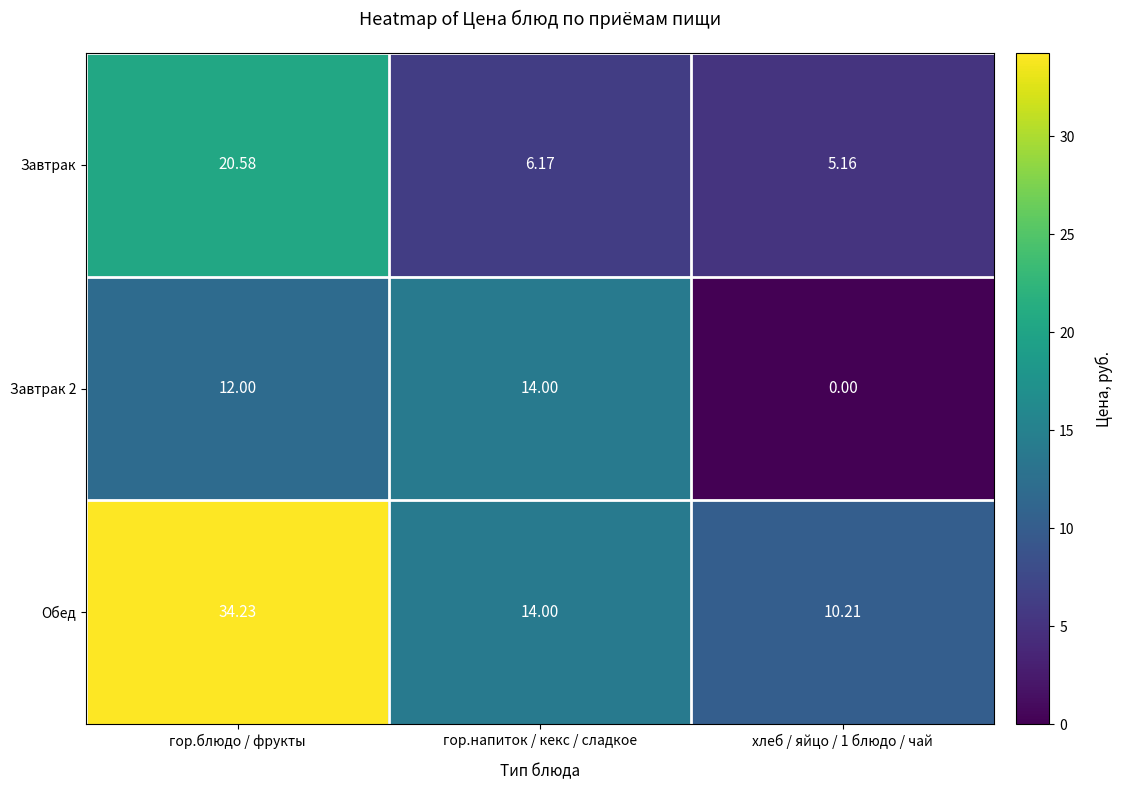

Rank the series by their average value, from highest to lowest.

Обед, Завтрак, Завтрак 2